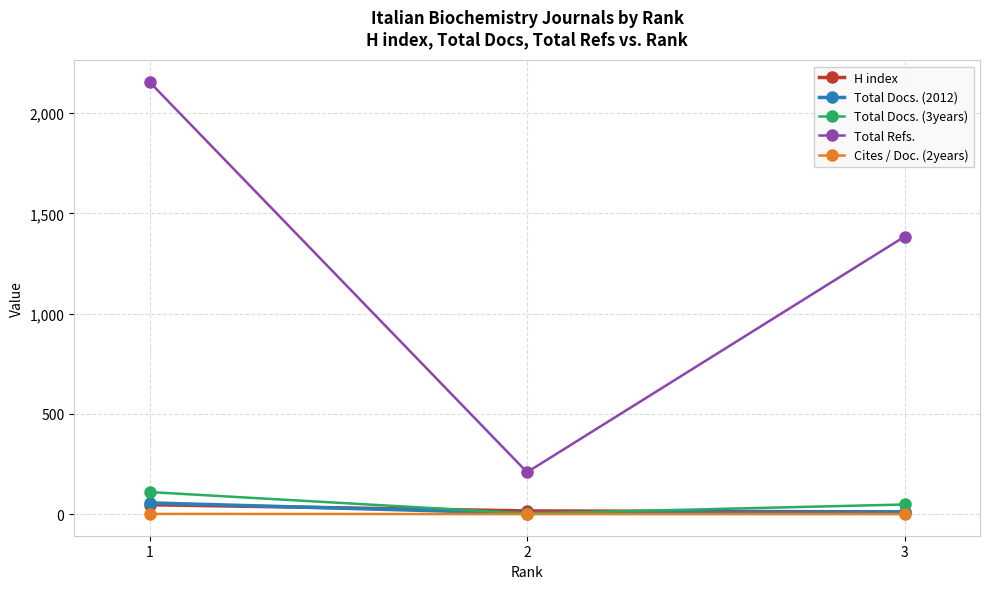

How many values in the Cites / Doc. (2years) series exceed 0?

1